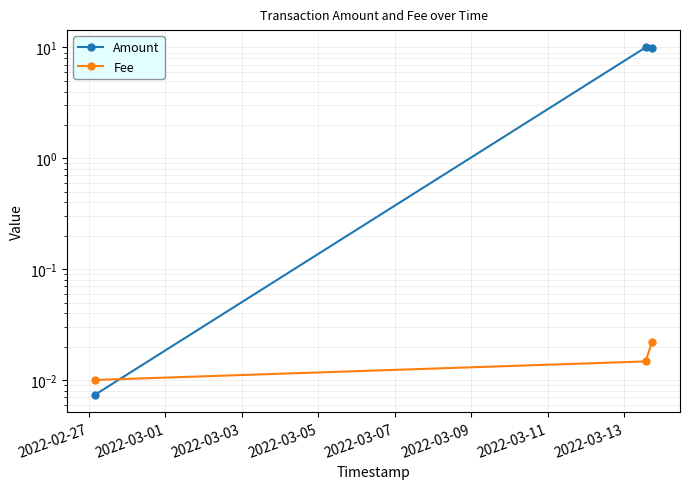

Rank the series at 2022-03-03 from lowest to highest value.

Fee, Amount